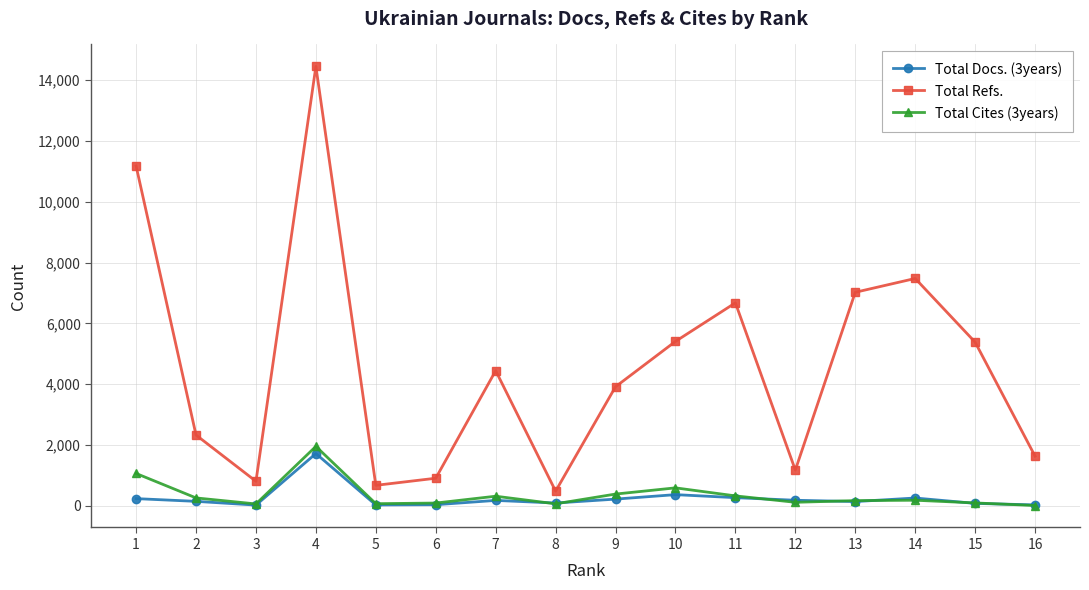

What is the difference between the highest and lowest values at 8?

417